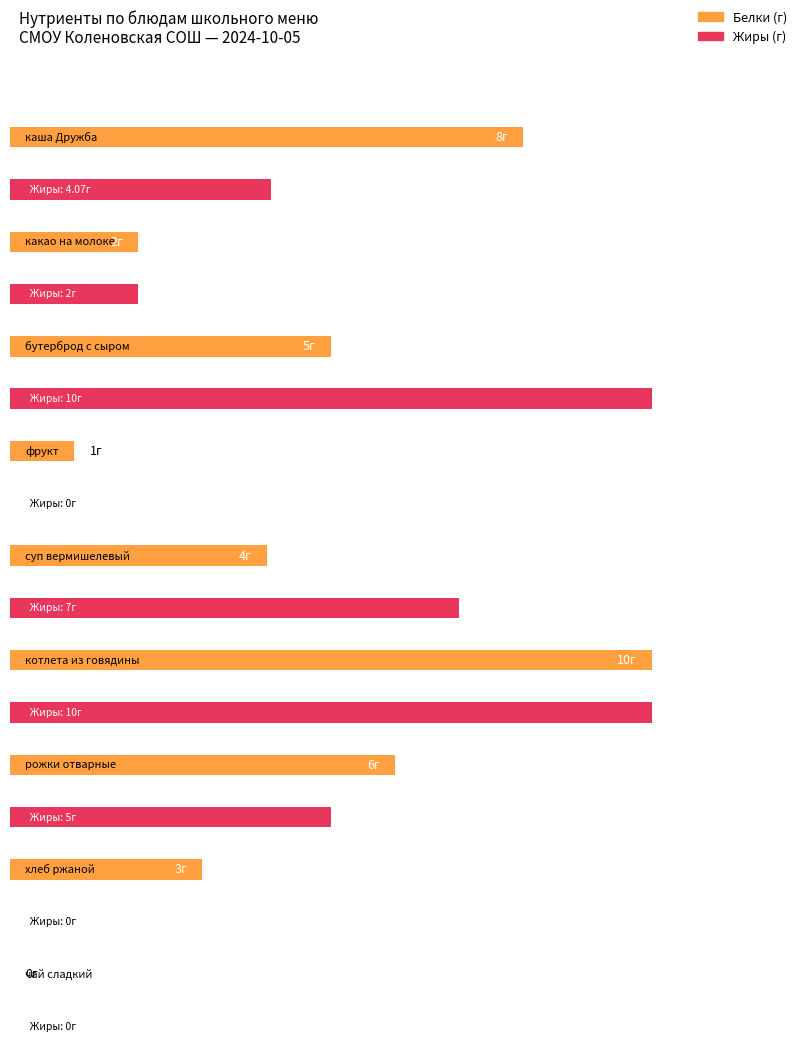

Which series has the largest total across all categories?

Белки